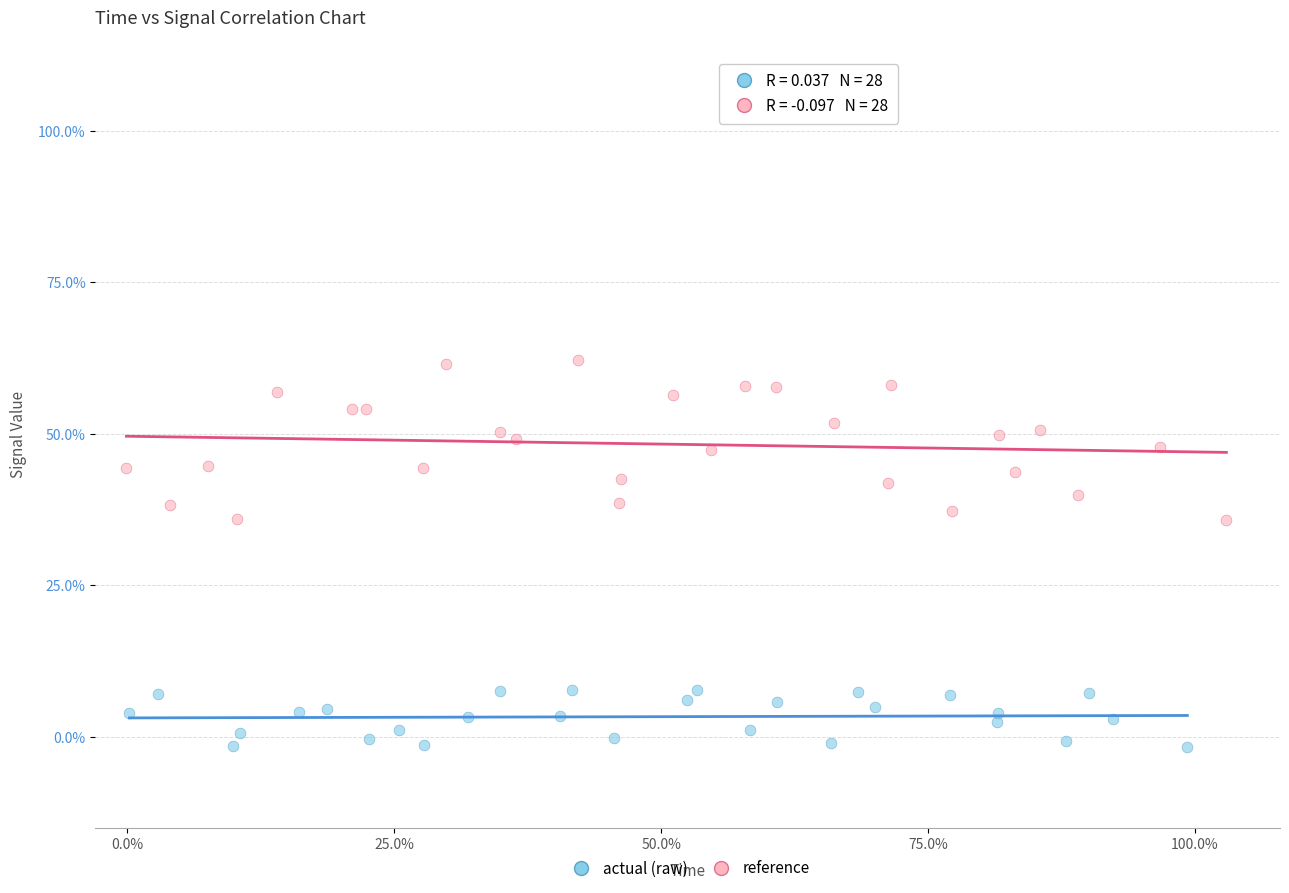

Which series has the largest Y range (max minus min)?

reference